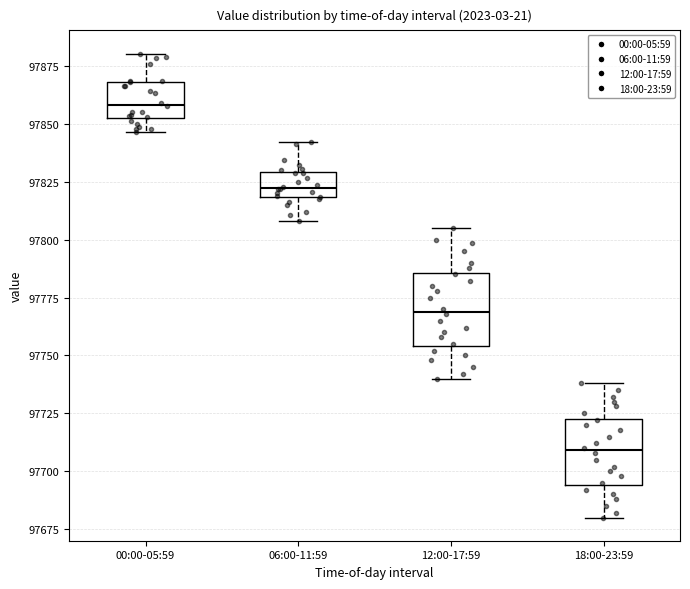

Which box's median line is the lowest?

18:00-23:59